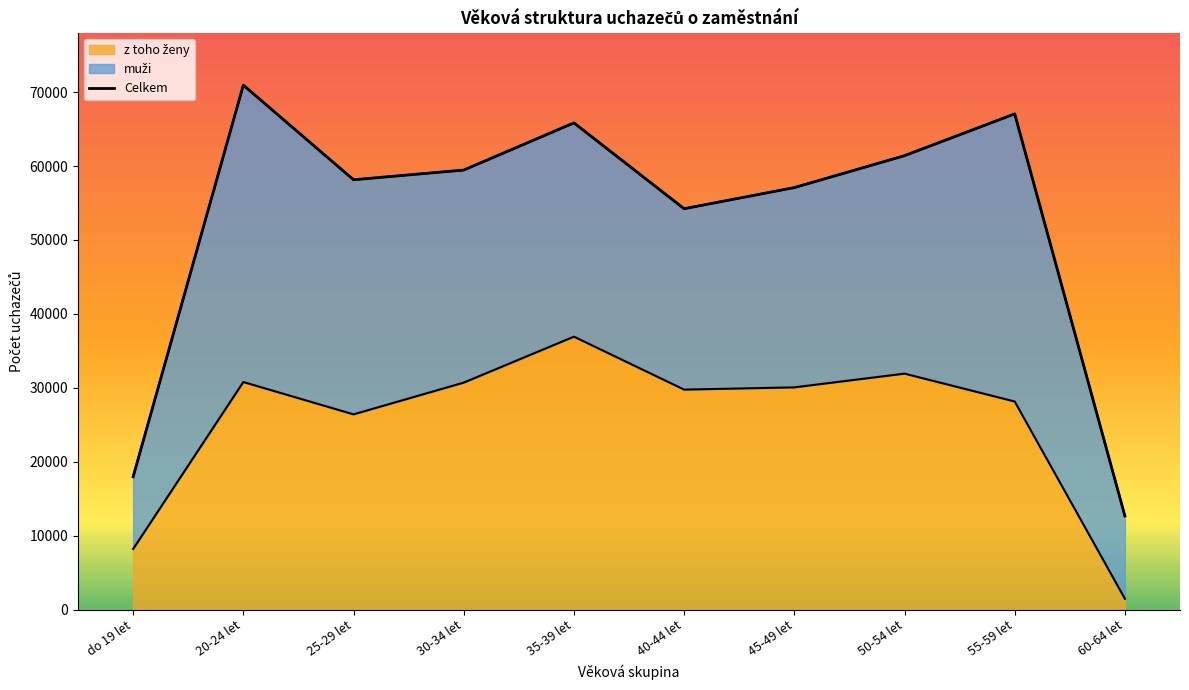

Is it true that the value at 50-54 let is 40859?

False